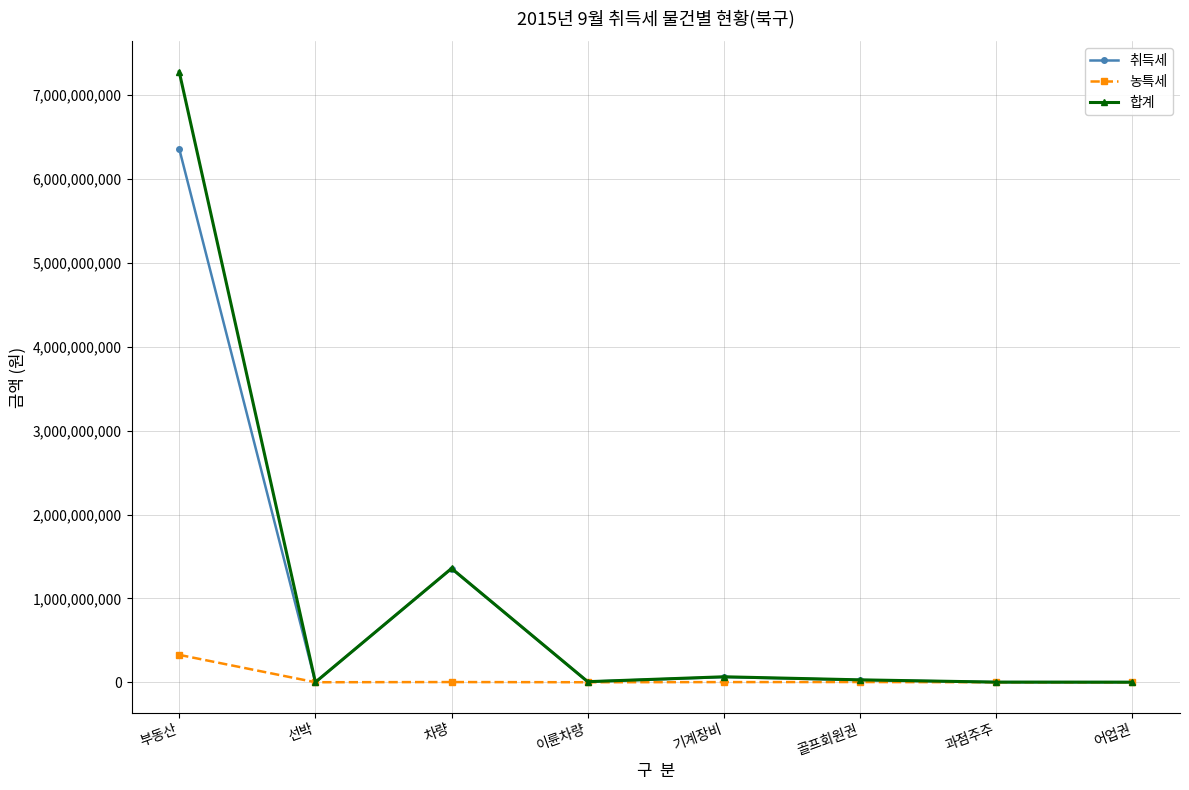

Which series has the widest spread of values?

합계